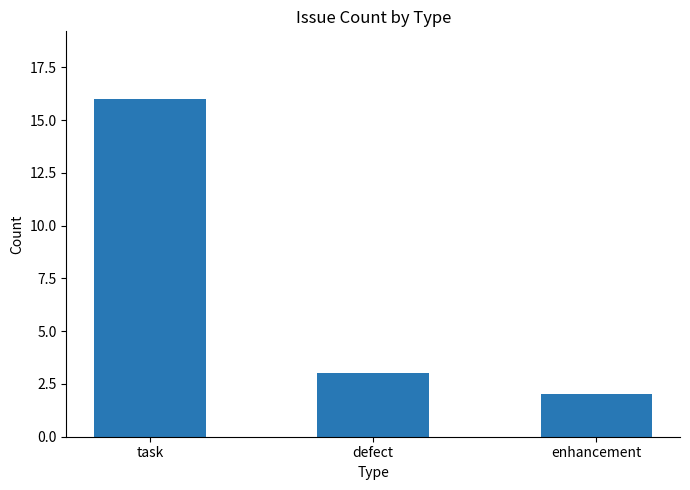

Which has a higher value, enhancement or defect?

defect